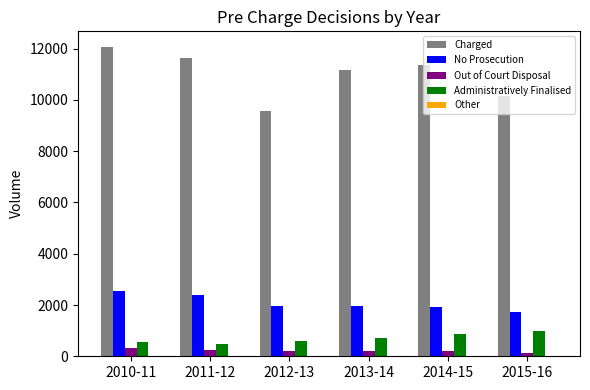

What is the difference between the Administratively Finalised values at 2011-12 and 2010-11?

78